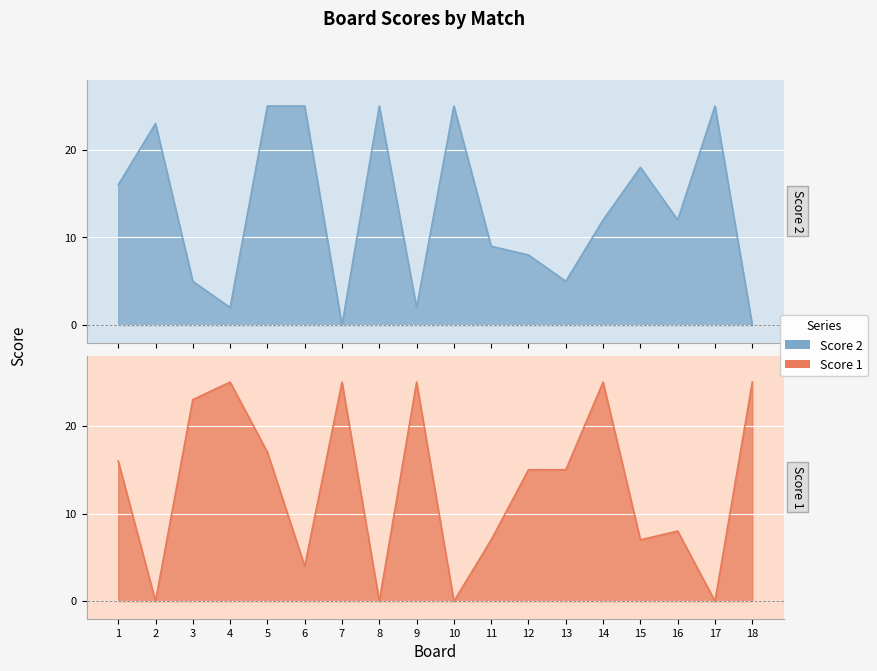

True or false: Score 1 has a value of 25 at 5.

False